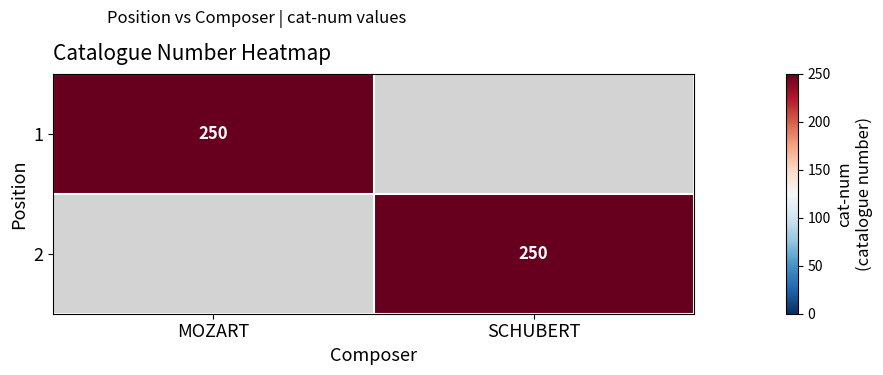

The value of 2 at SCHUBERT is 250. True or false?

True